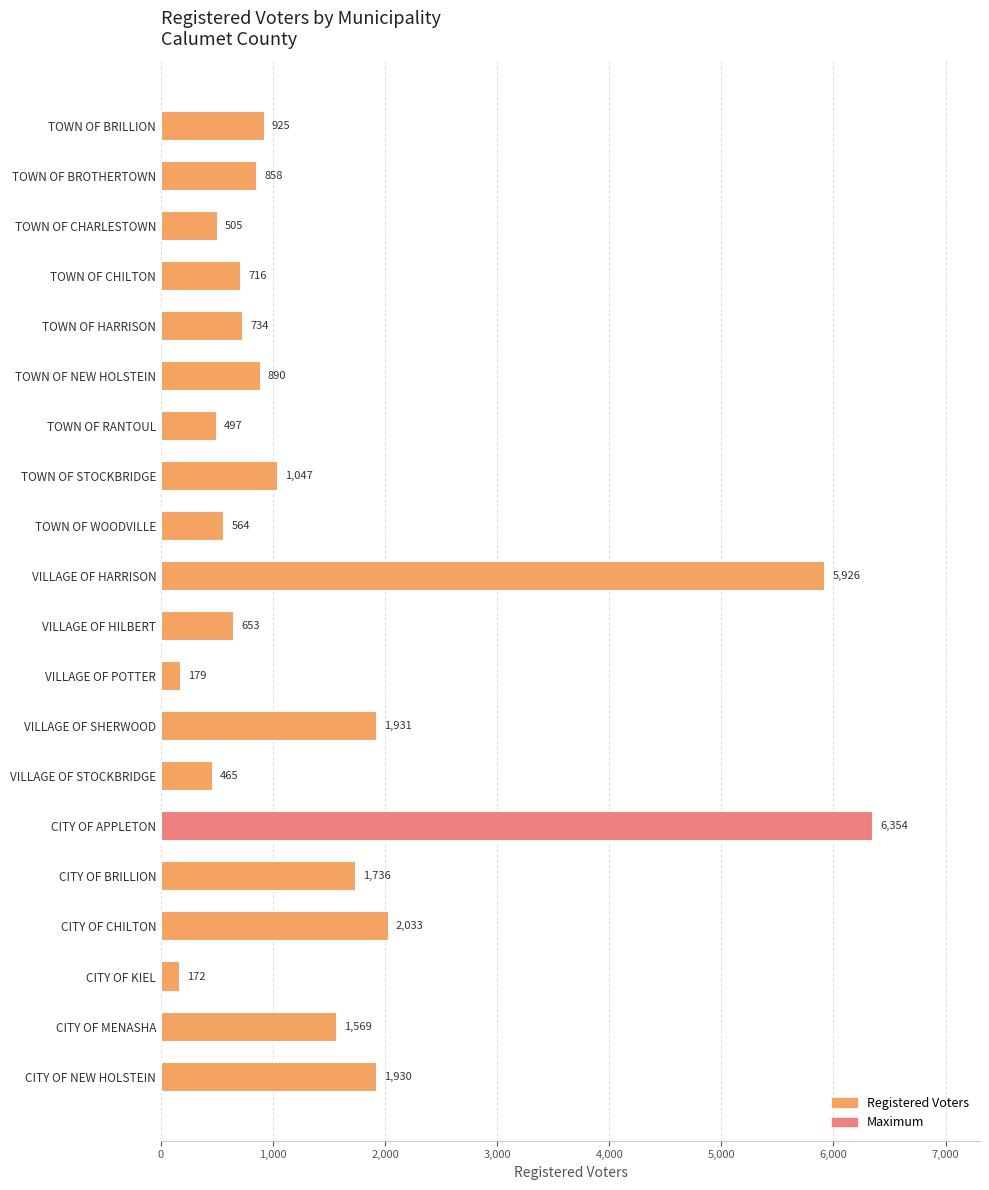

What is the value of the 1st bar from the top?

925